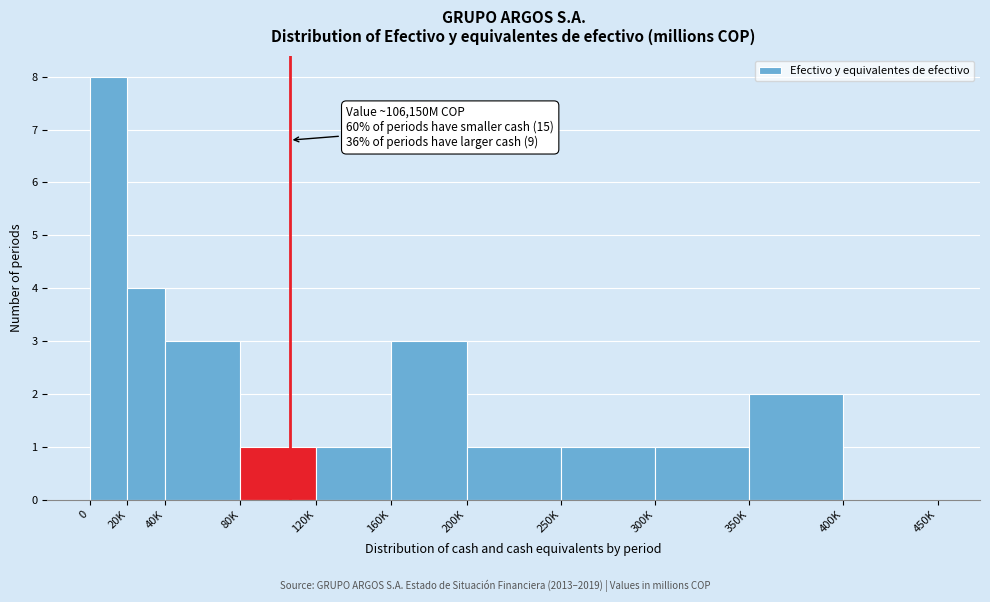

Reading left to right, what are all the values shown in this chart?

0=8	20K=4	40K=3	80K=1	120K=1	160K=3	200K=1	250K=1	300K=1	350K=2	400K=0